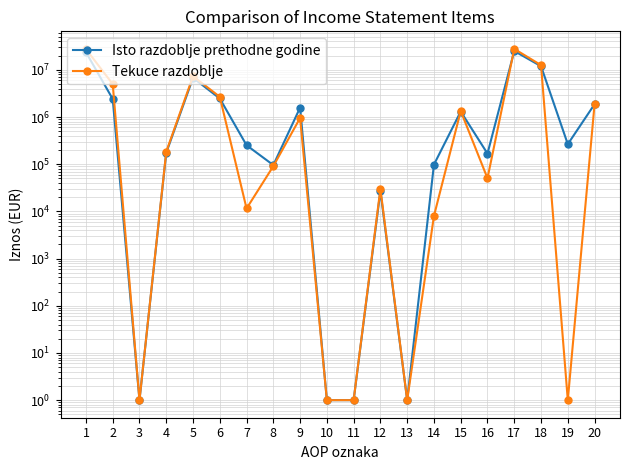

At 7, list the series in order from largest to smallest.

Isto razdoblje prethodne godine, Tekuce razdoblje